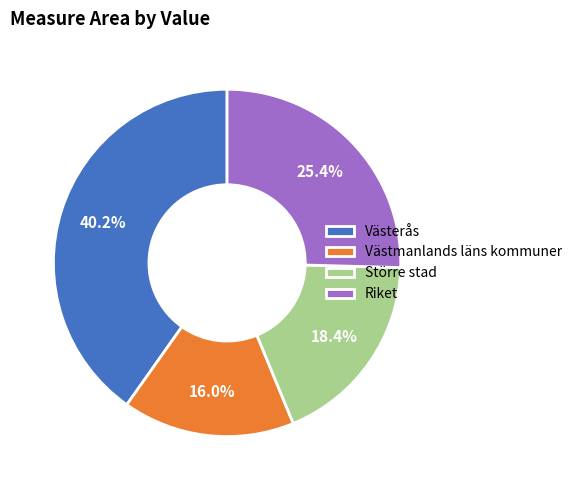

Which has a higher value, Västerås or Riket?

Västerås